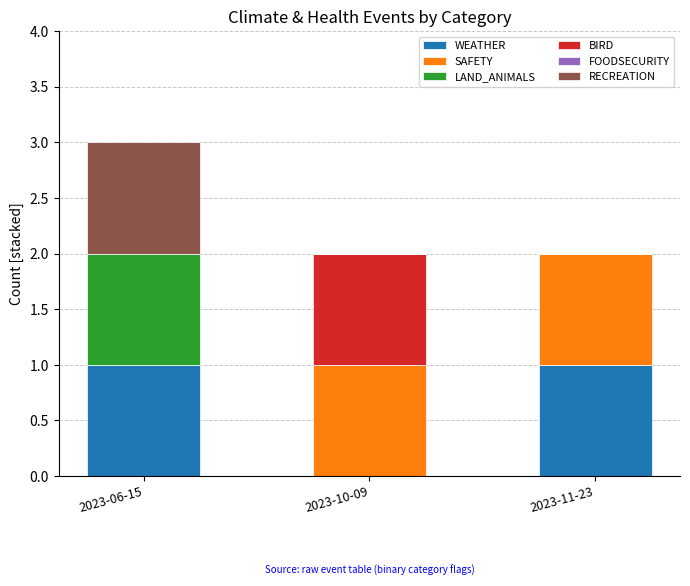

At which category is the sum across all series the highest?

2023-06-15